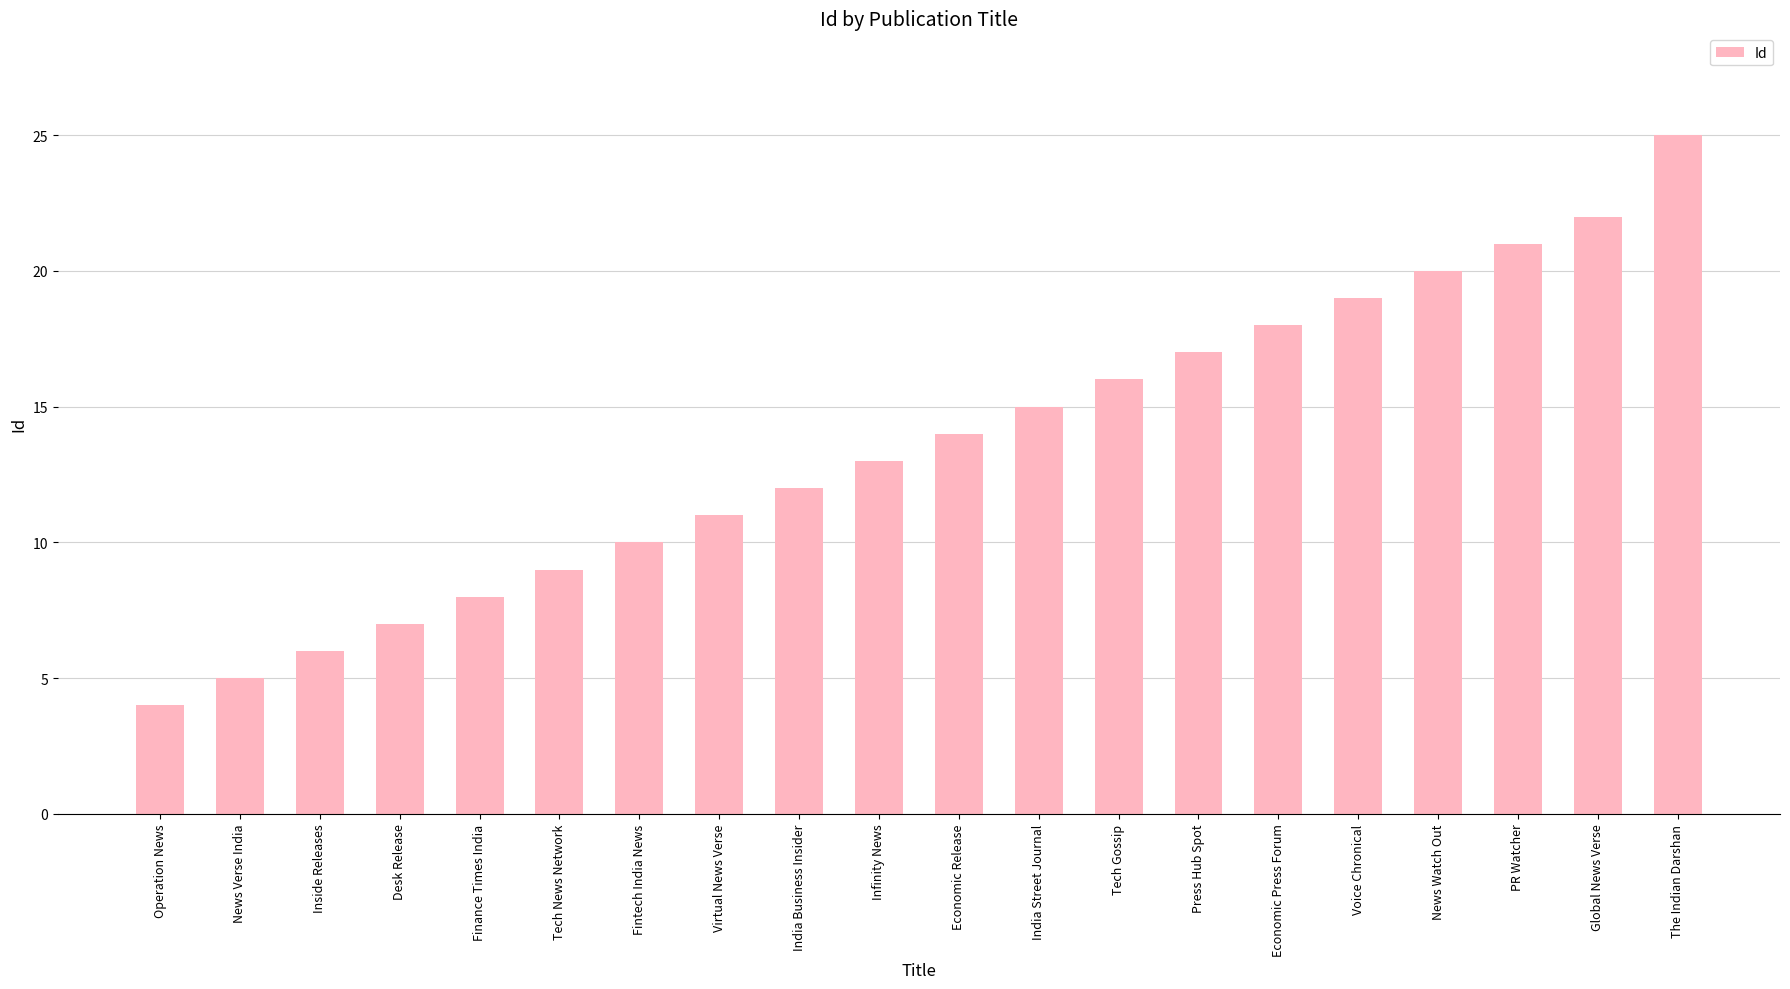

What is the sum of all values?

272